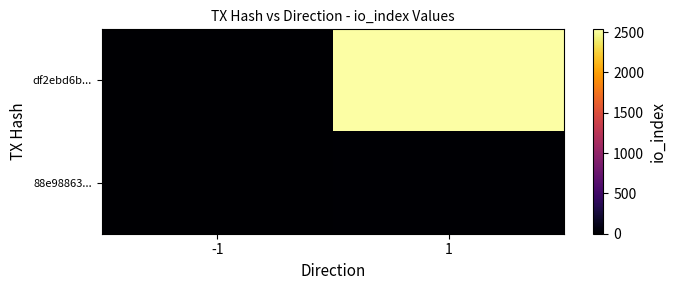

Which category has the lowest value across all series?

-1